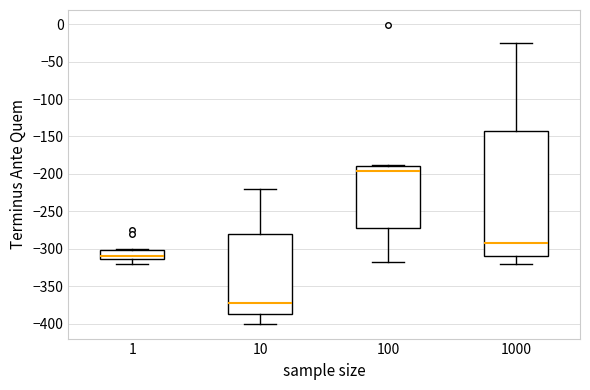

Where does the lower whisker of the box at x = 1 end on the y-axis? The values are not printed on the chart, so give them approximately, as read against the axis.

-320